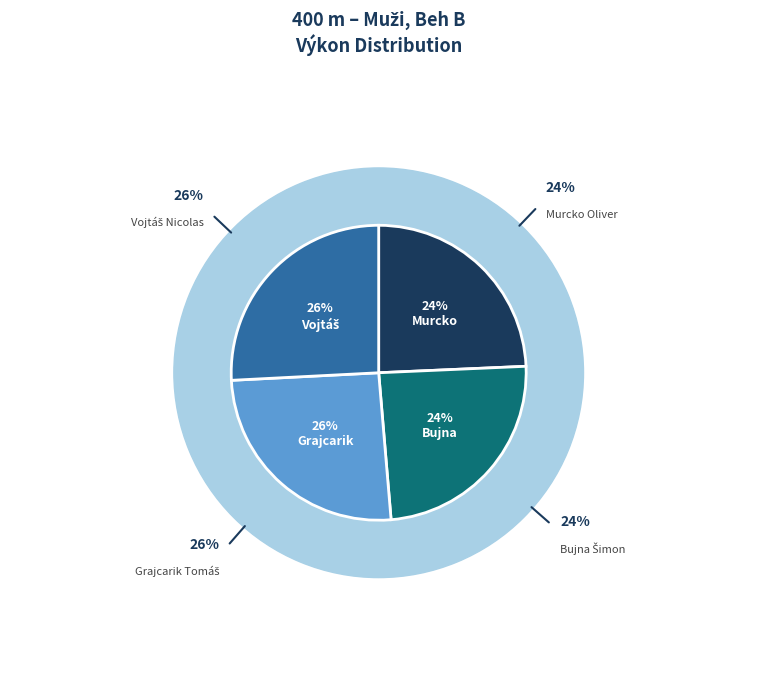

What percentage is NOT represented by Vojtáš Nicolas?

74.2%